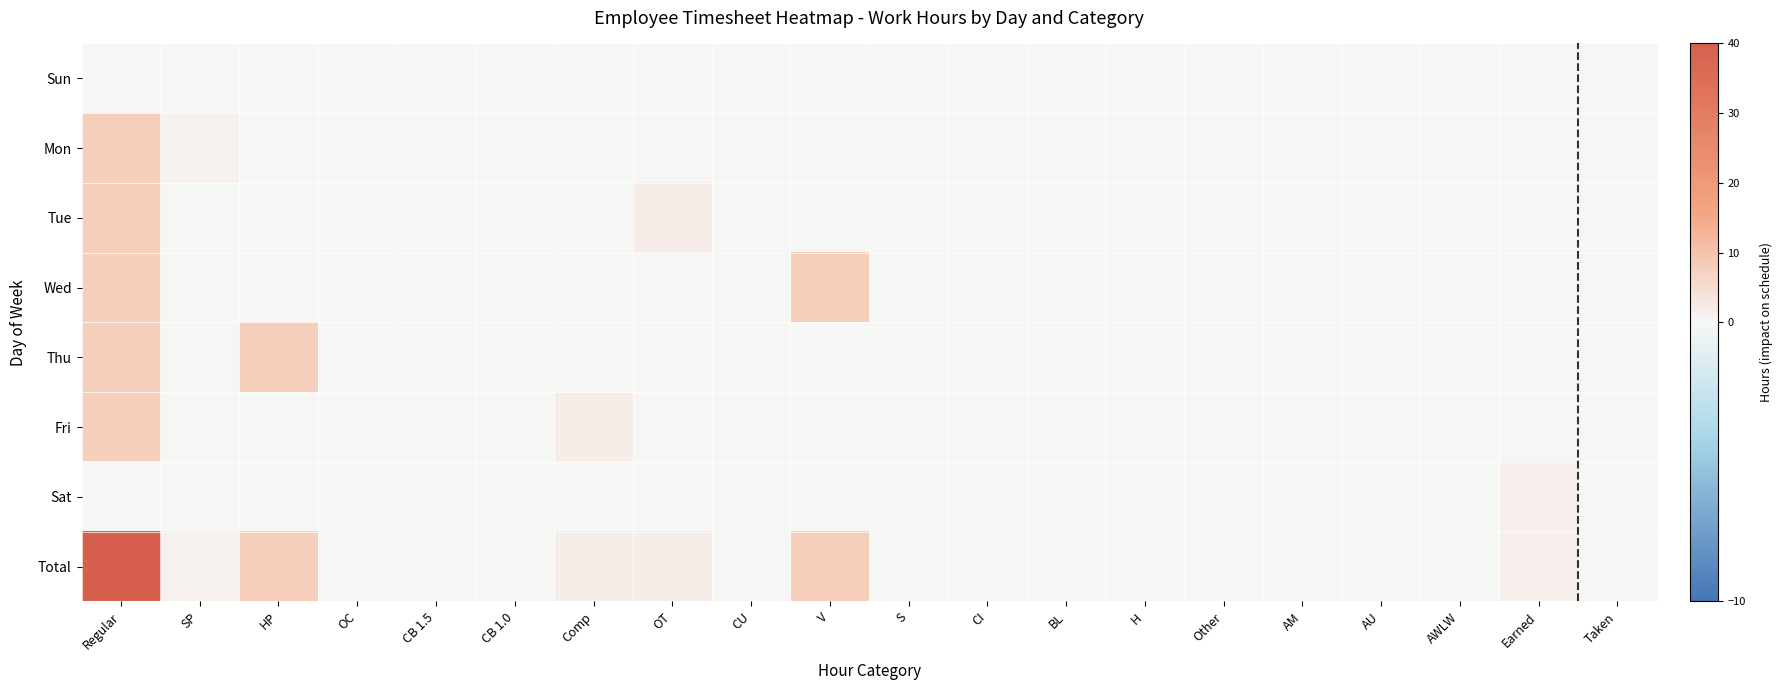

Which series has the widest spread of values?

Total